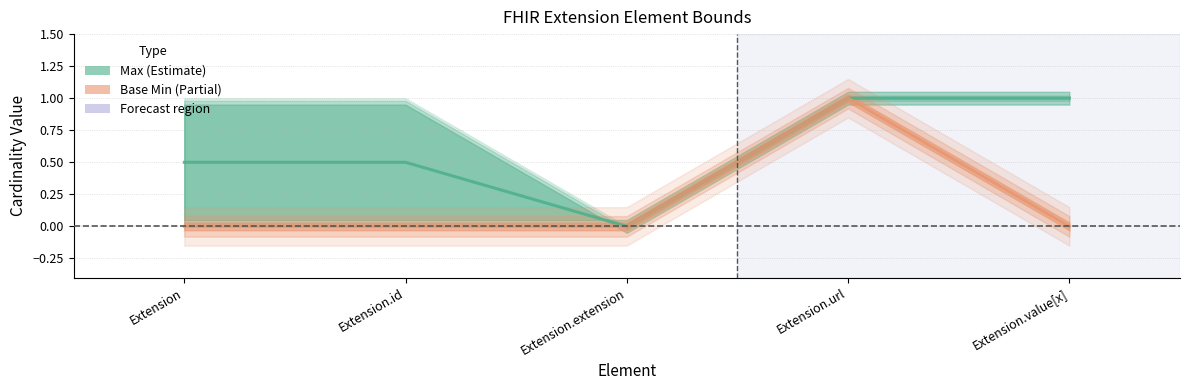

What is the sum of all Base Min (Partial) values?

1.0